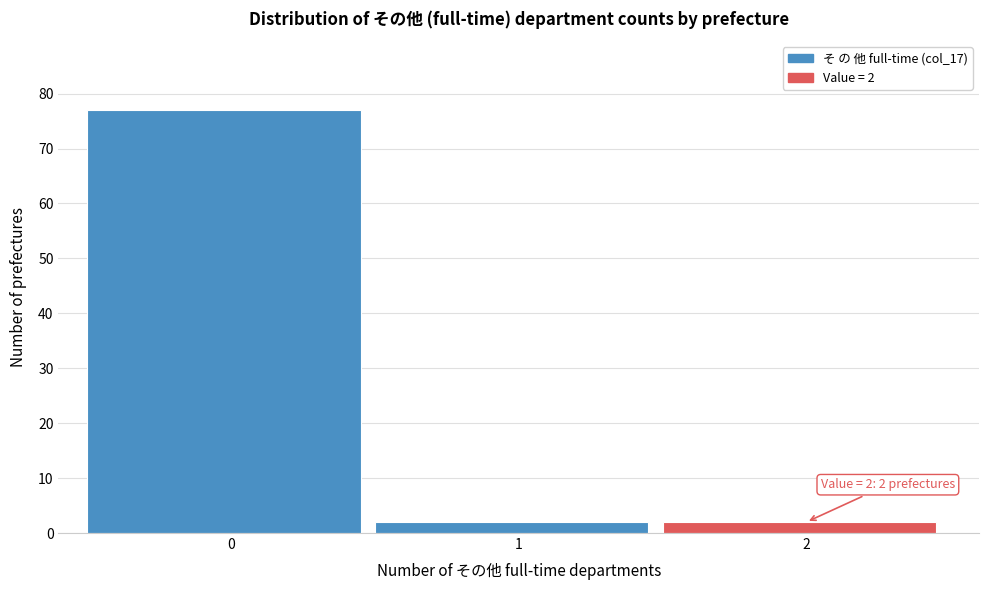

Reading right to left, extract all data points from this chart.

2	2	77